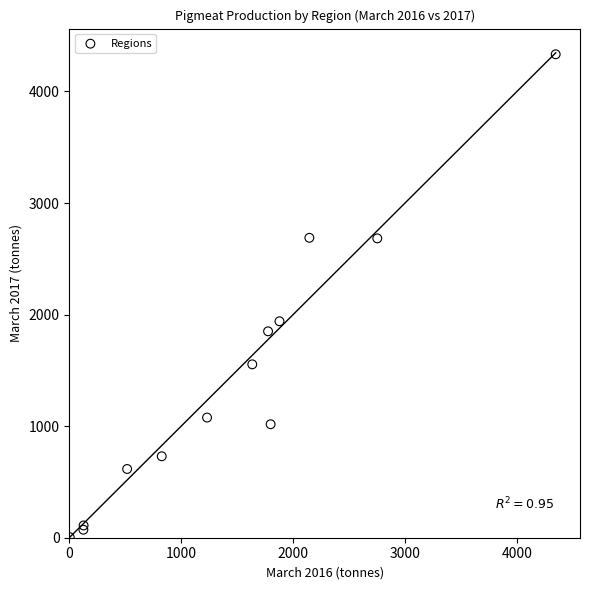

What Y value in the scatter plot is closest to 2169?

1940